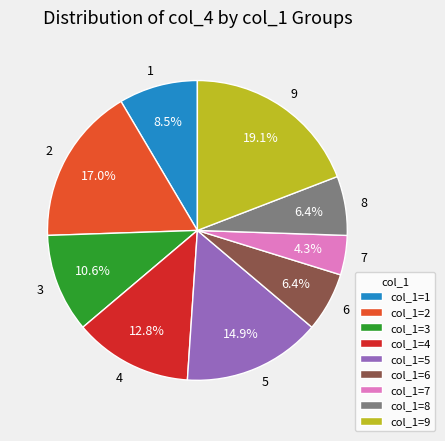

What is the ratio of the value at col_1=5 to the value at col_1=8?

2.3